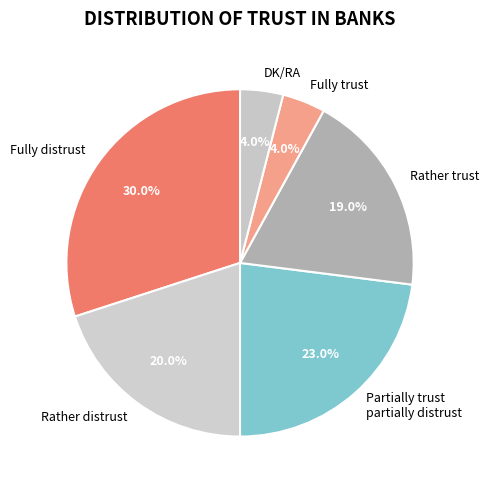

Is the sum of DK/RA and Fully distrust greater than half?

No